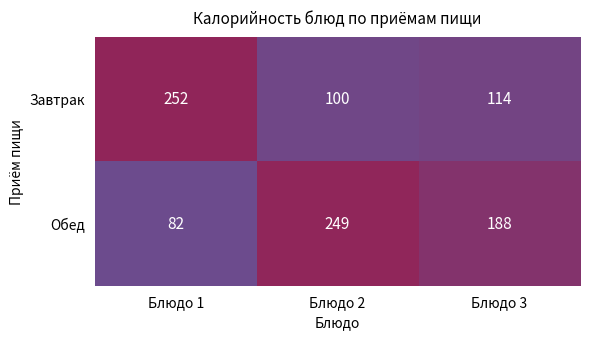

What is the approximate value of Завтрак at Блюдо 2, to the nearest 10?

100